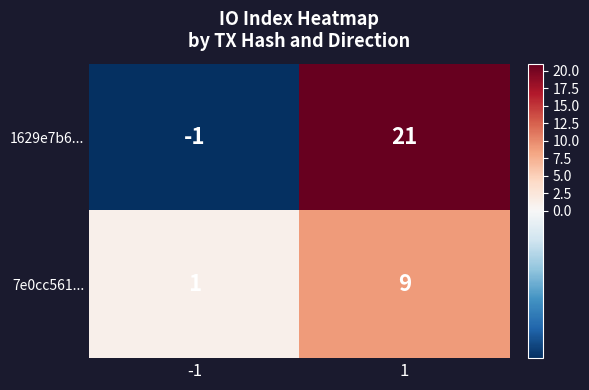

What is the average value of the 1629e7b6... series?

10